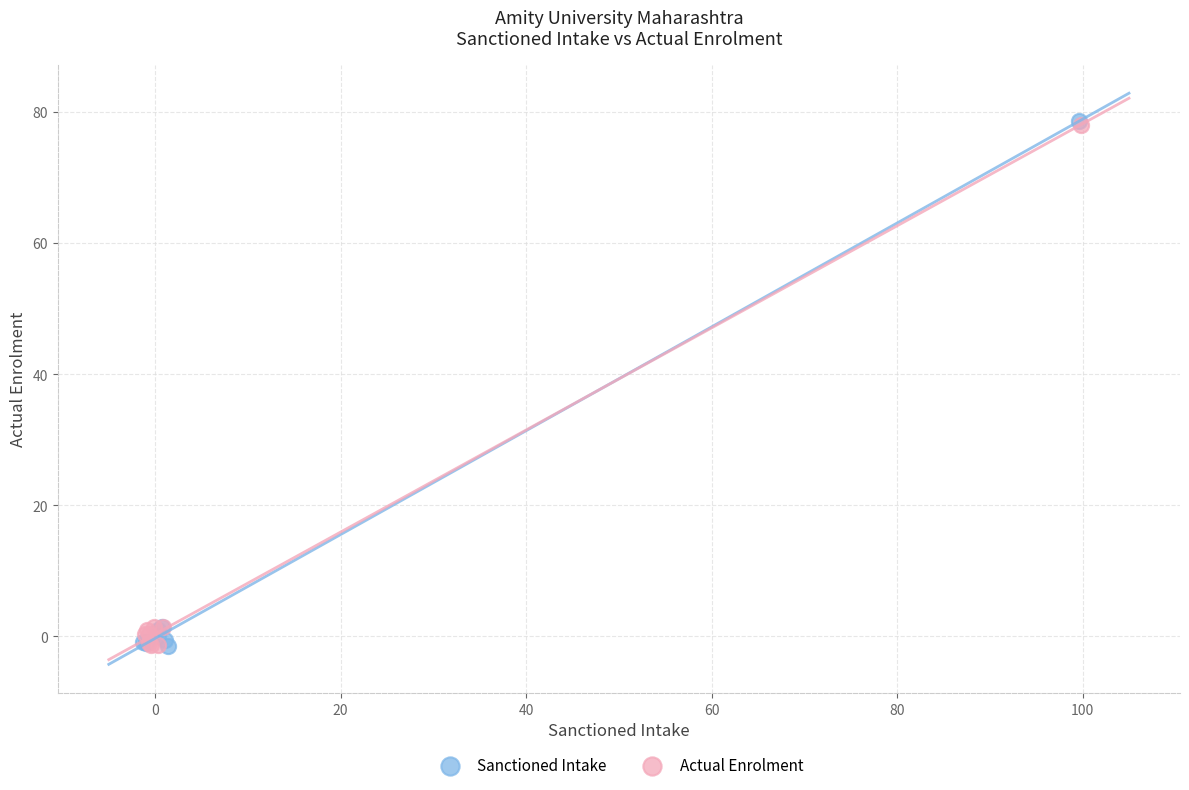

Which series has the widest spread of Y values?

Sanctioned Intake